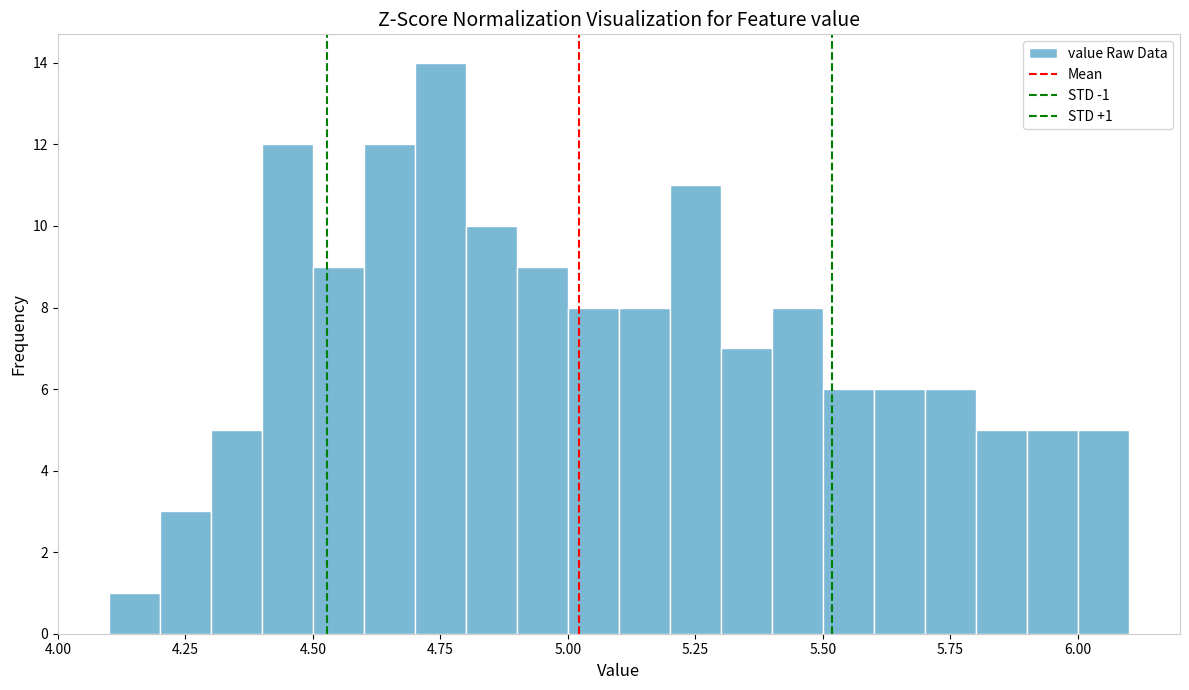

Read against the x-axis, roughly where is the centre of the tallest bar?

4.75